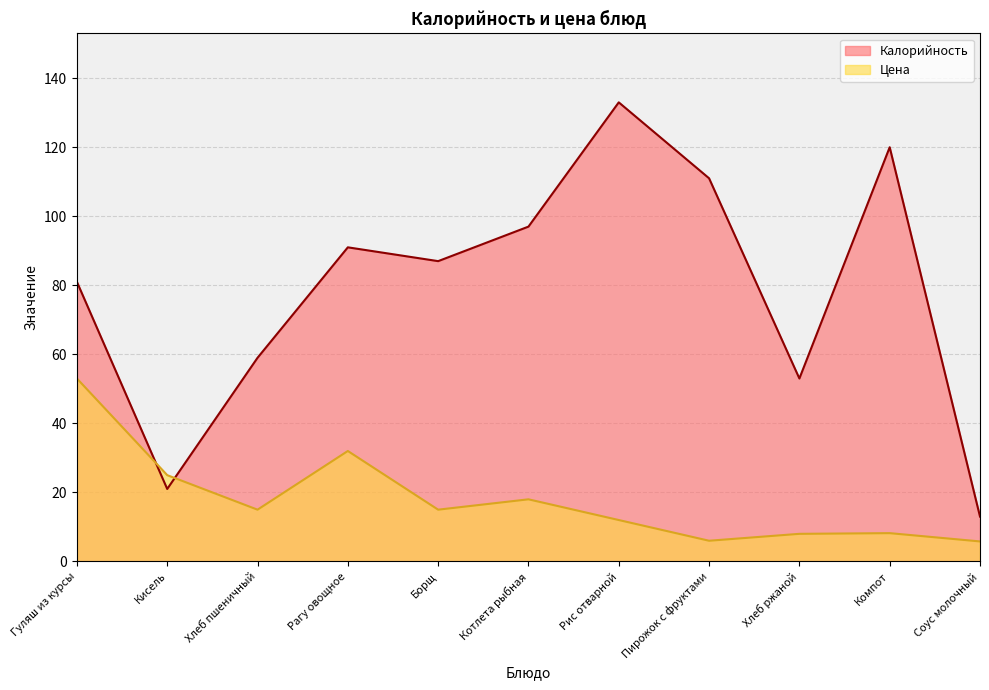

Is it true that Цена equals 18.0 at Котлета рыбная?

True